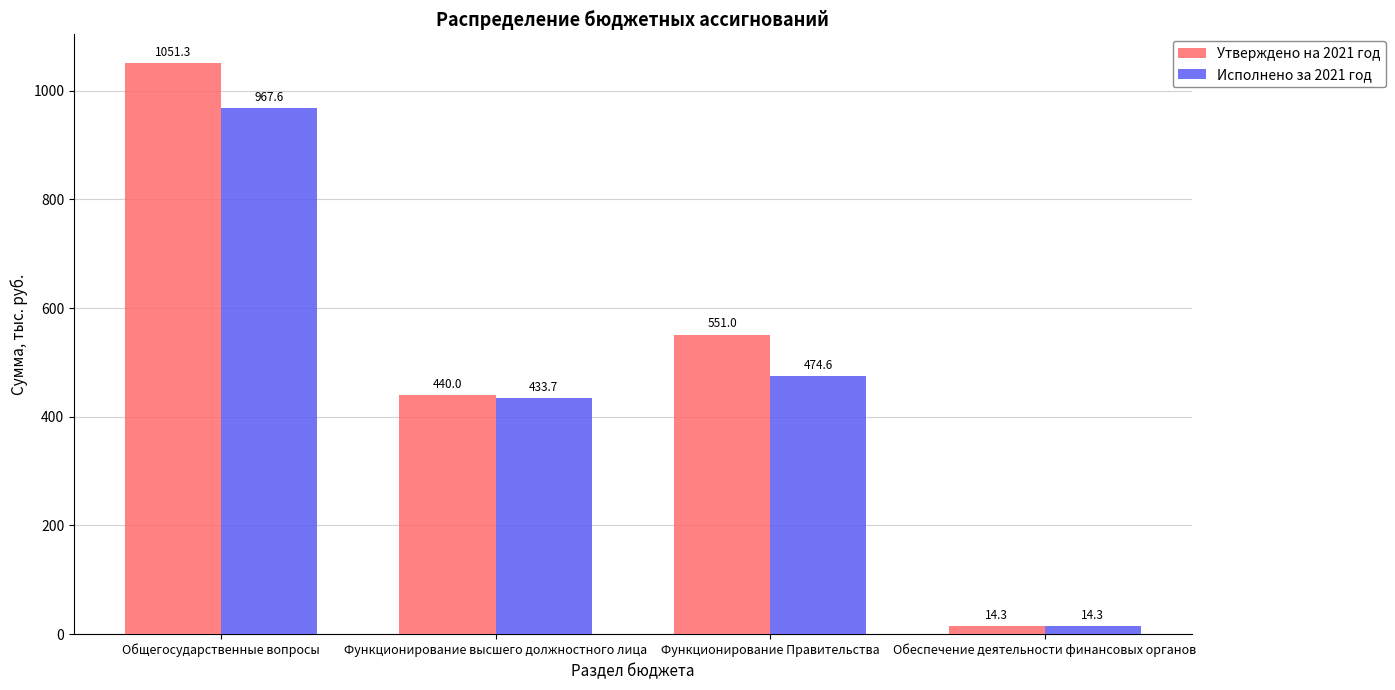

Which category has the highest value in the Исполнено за 2021 год series?

Общегосударственные вопросы